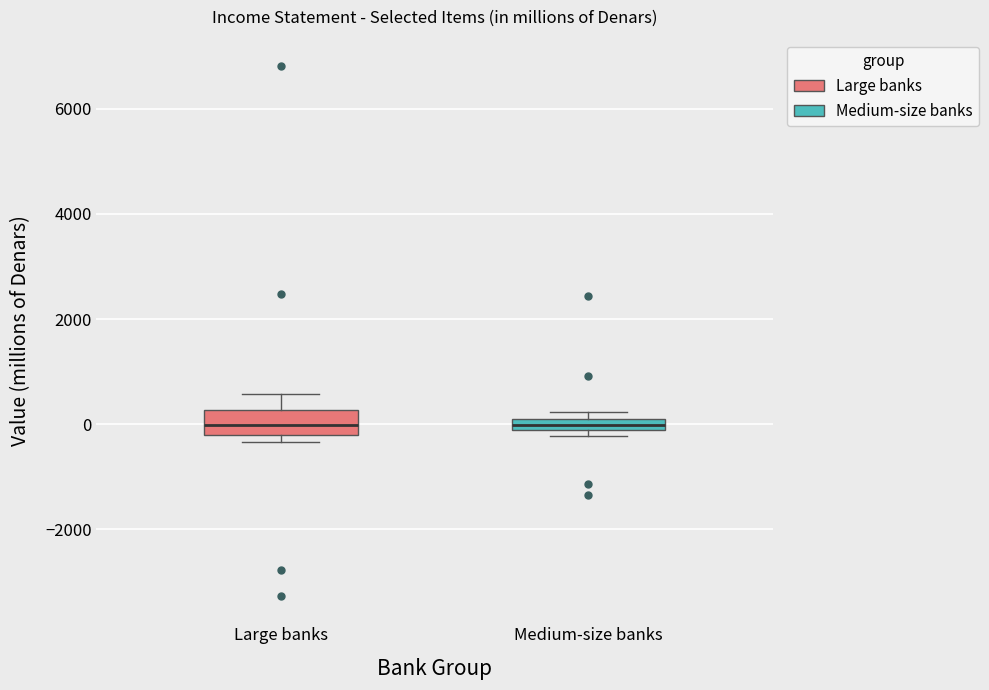

Where is the upper edge of the box for Medium-size banks on the y-axis? The values are not printed on the chart, so give them approximately, as read against the axis.

0